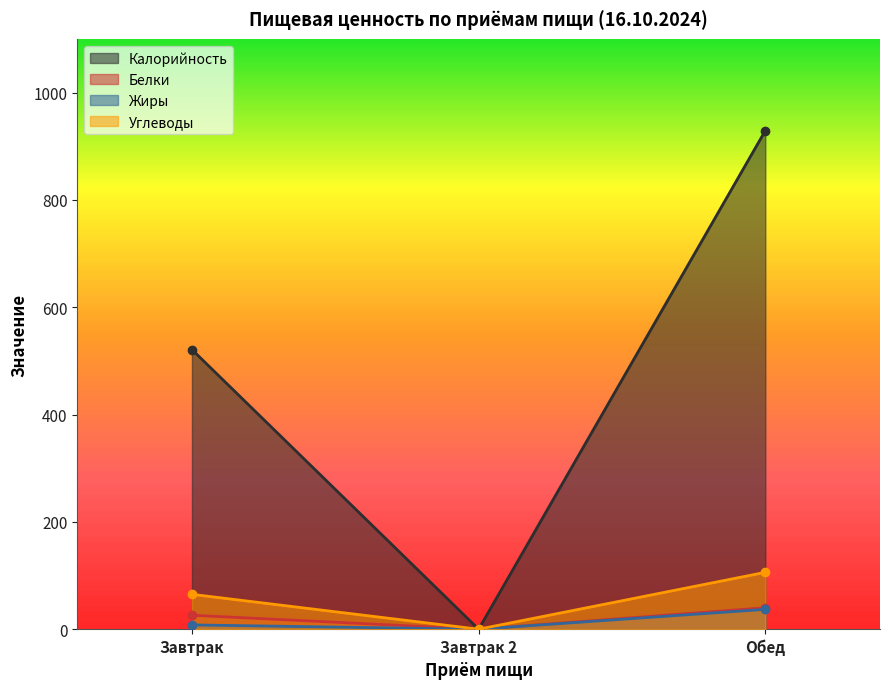

What is the greatest value displayed?

929